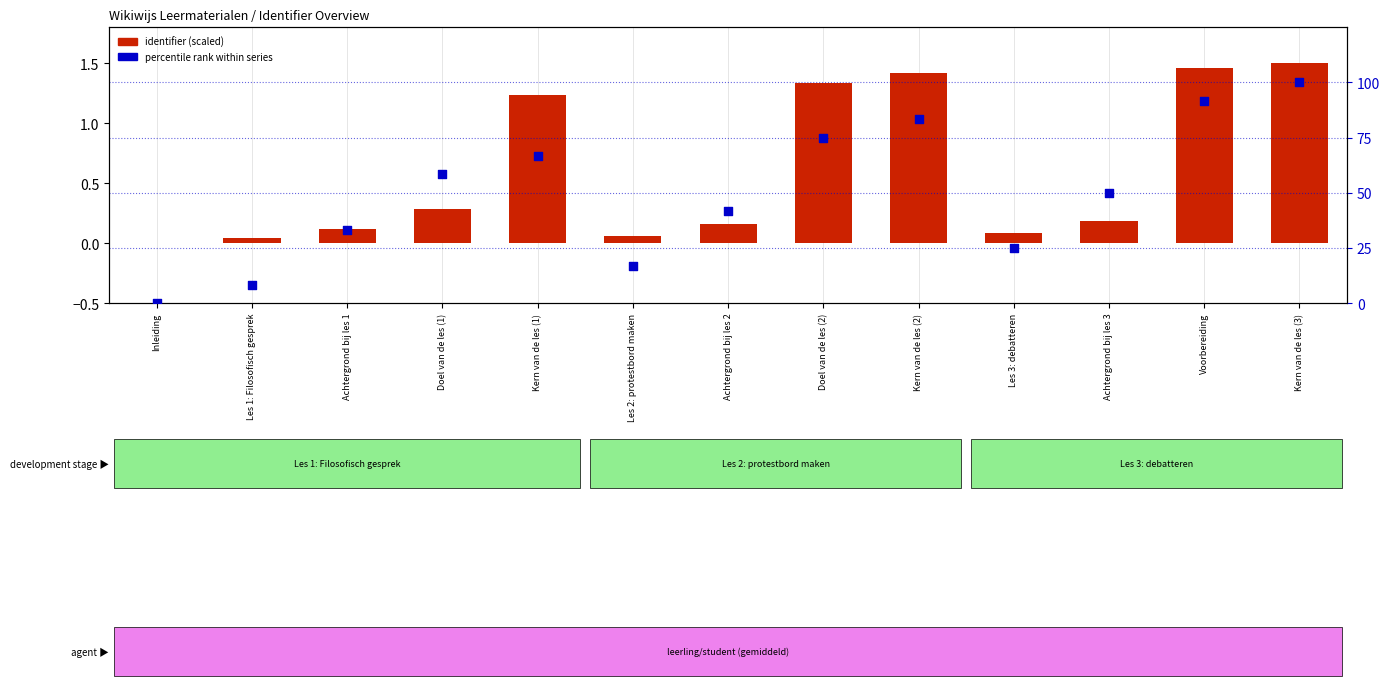

Which series contains the highest Y value?

percentile rank within series